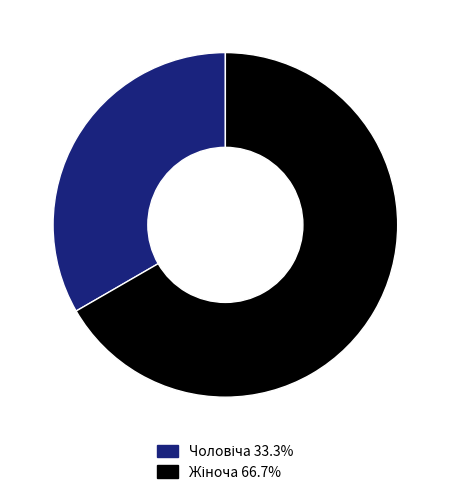

Is there a majority slice in this chart?

Yes